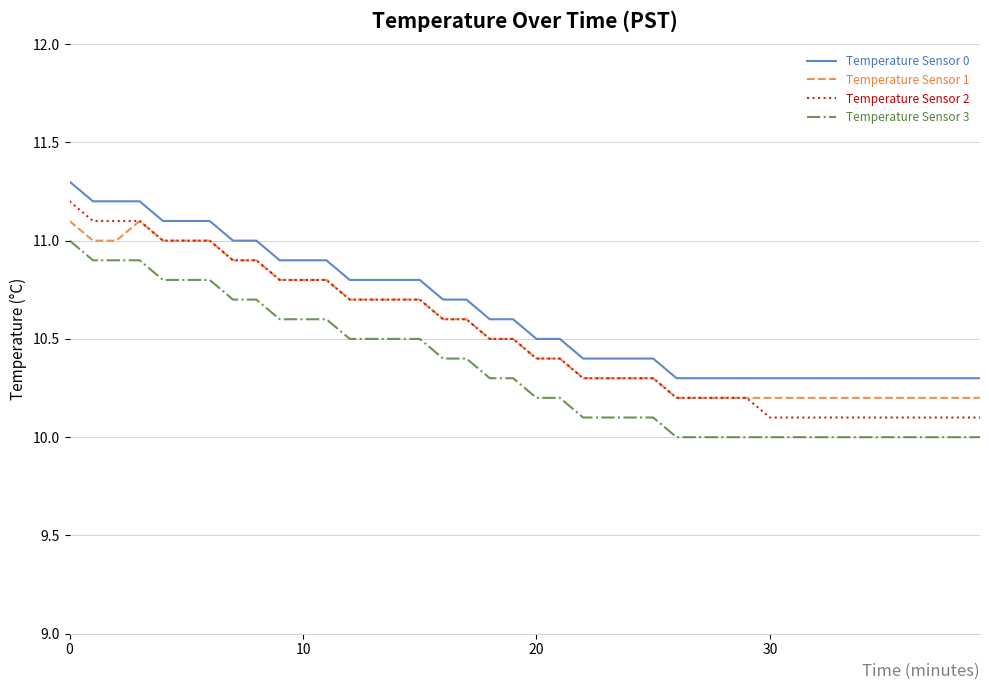

True or false: Temperature Sensor 3 and Temperature Sensor 0 cross at least once.

False